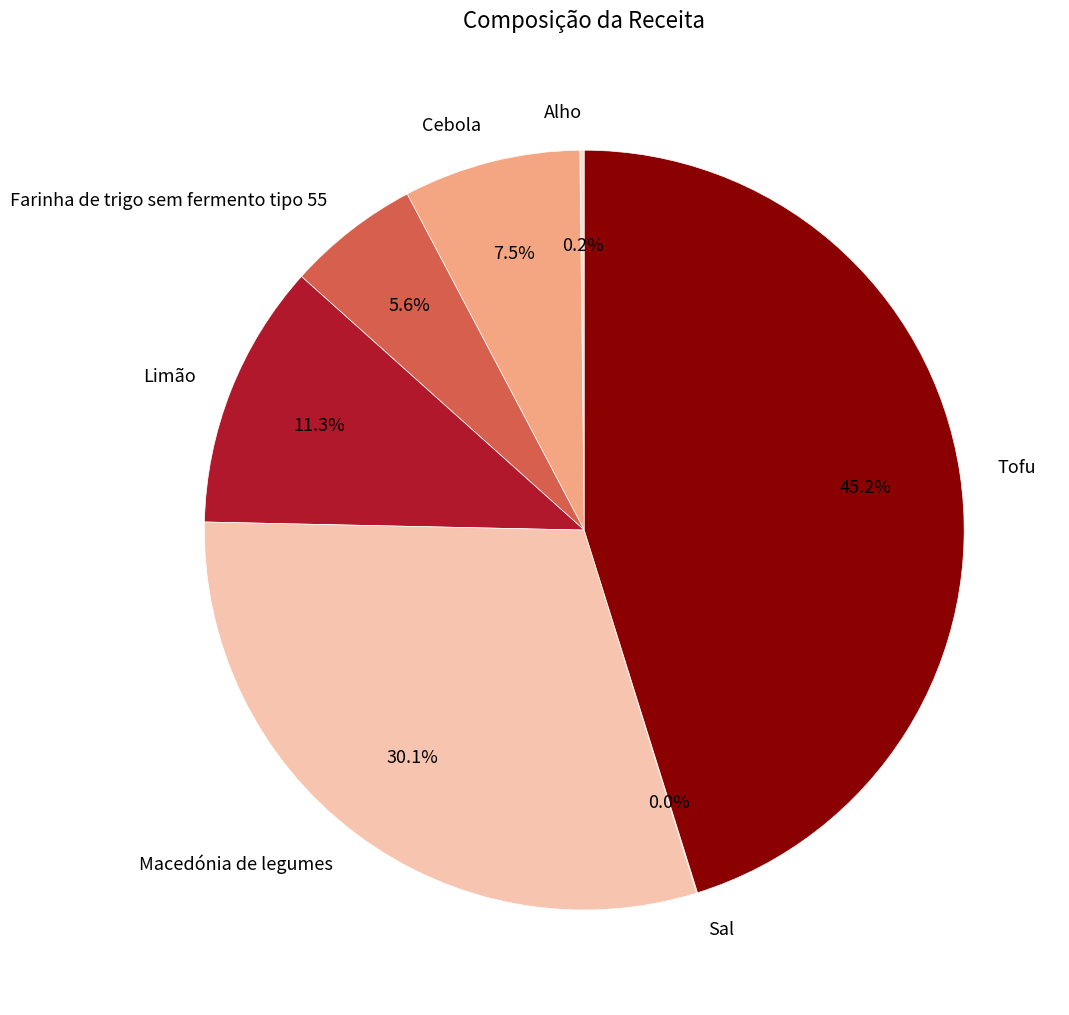

How much of the chart is everything except Macedónia de legumes?

69.9%